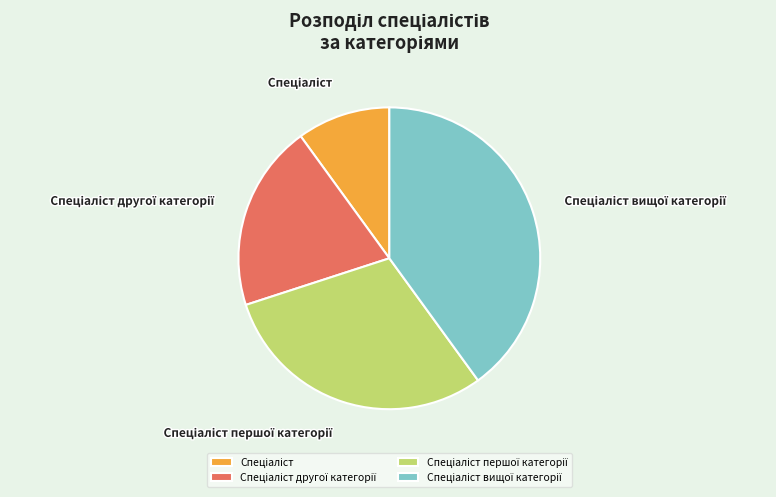

Is there any slice that represents more than half of the pie?

No